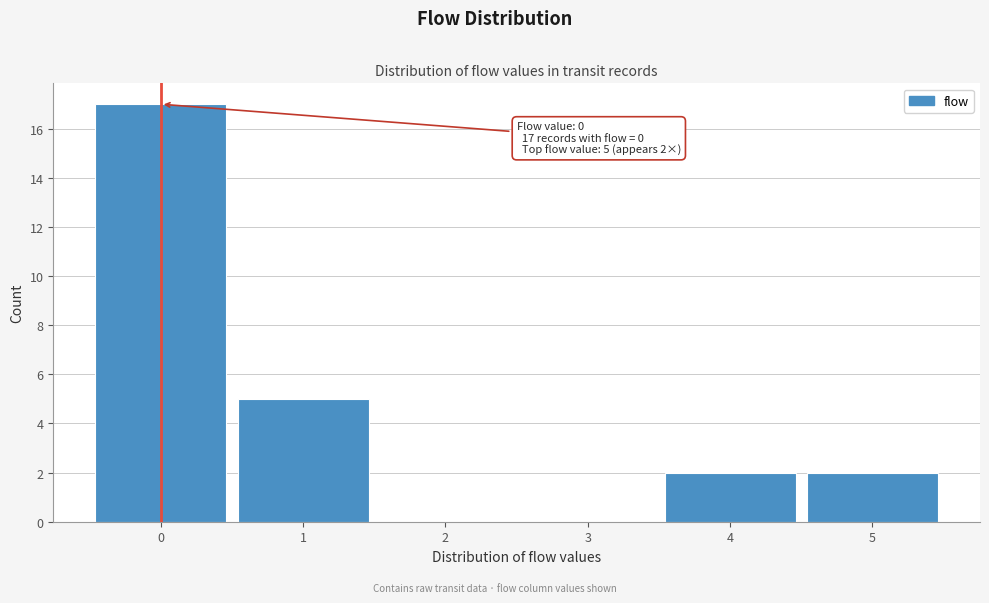

Which range on the x-axis has the tallest bar?

-0.5 to 0.5